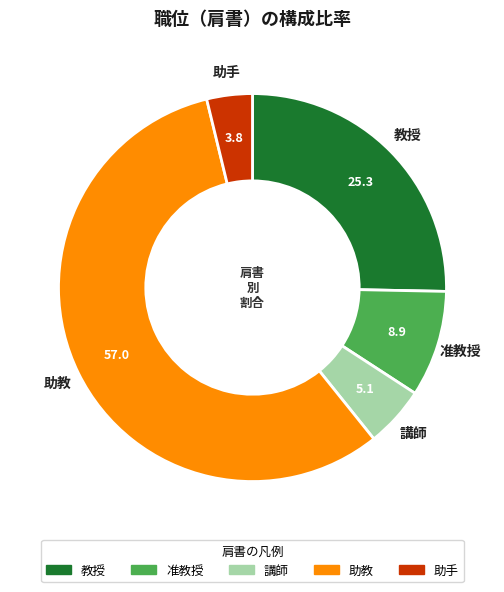

Rank the categories by value from lowest to highest.

助手, 講師, 准教授, 教授, 助教